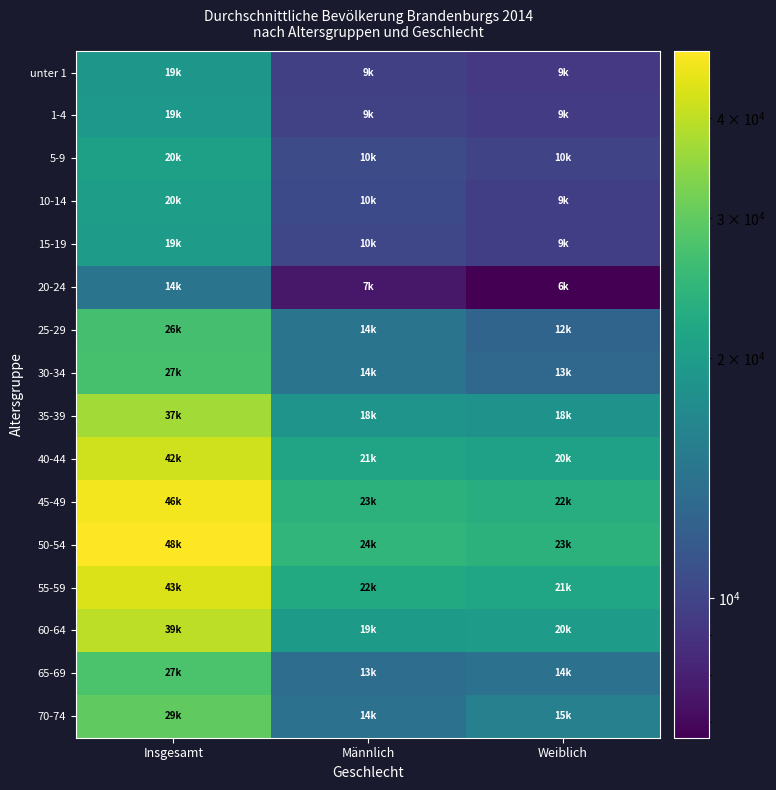

Which series has the largest range (max minus min)?

50-54